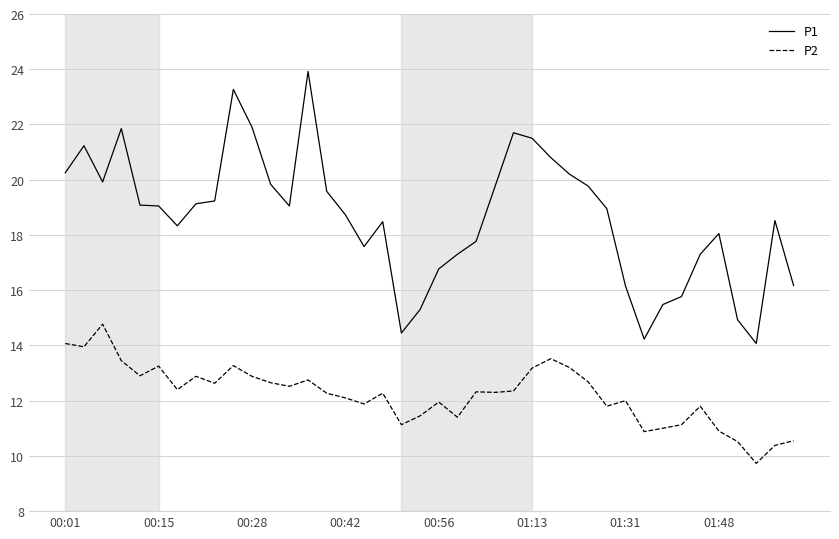

True or false: P1 and P2 intersect in this chart.

False